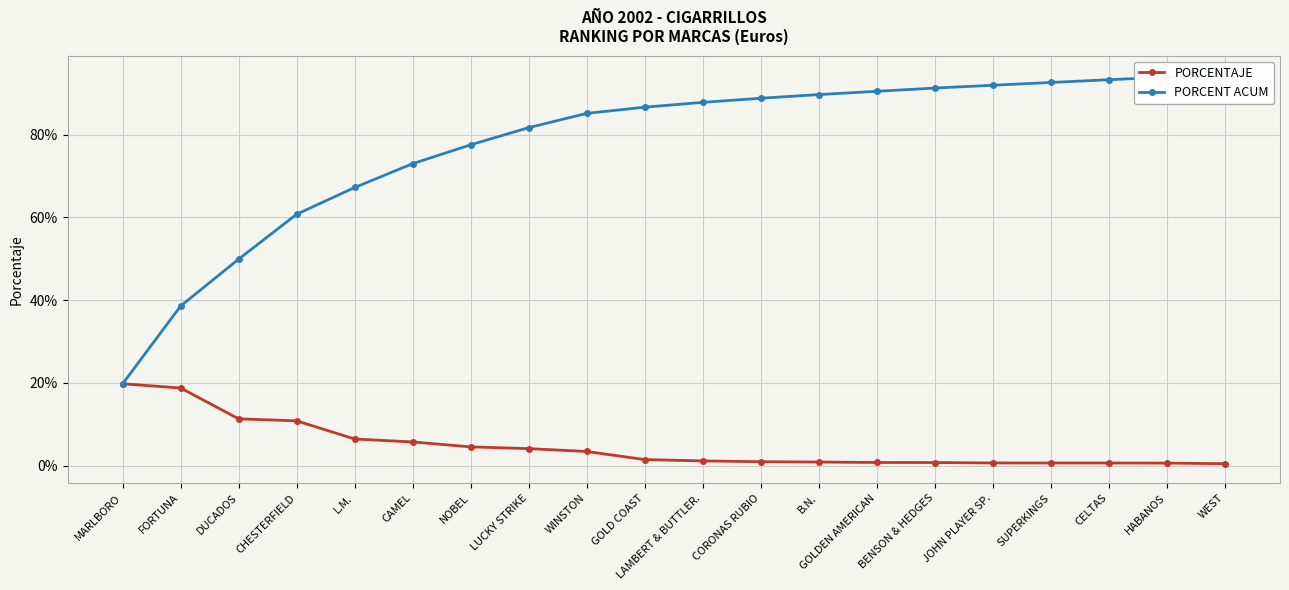

List the labels in order of PORCENTAJE value, largest first.

MARLBORO, FORTUNA, DUCADOS, CHESTERFIELD, L.M., CAMEL, NOBEL, LUCKY STRIKE, WINSTON, GOLD COAST, LAMBERT & BUTTLER., CORONAS RUBIO, B.N., GOLDEN AMERICAN, BENSON & HEDGES, JOHN PLAYER SP., SUPERKINGS, CELTAS, HABANOS, WEST